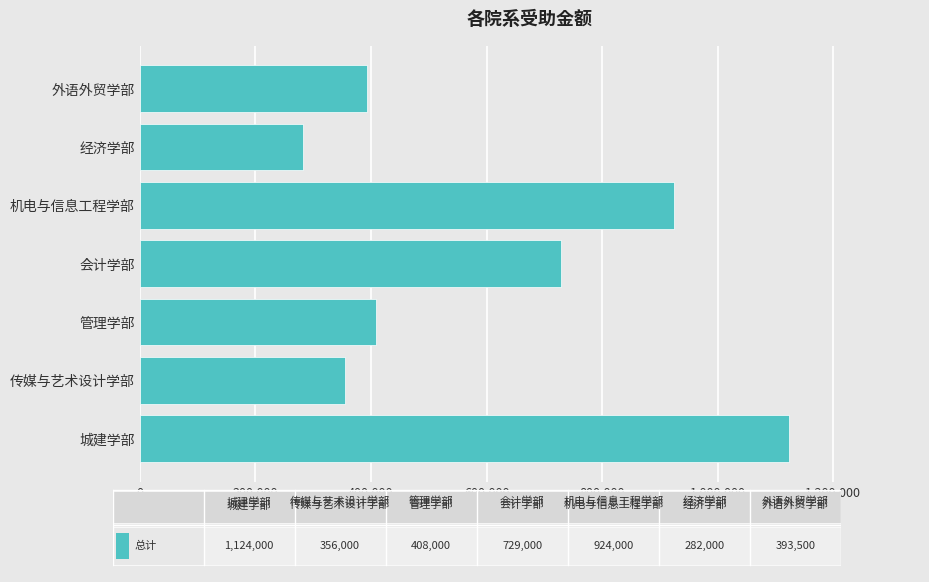

What is the change in value from 管理学部 to 经济学部?

-126000